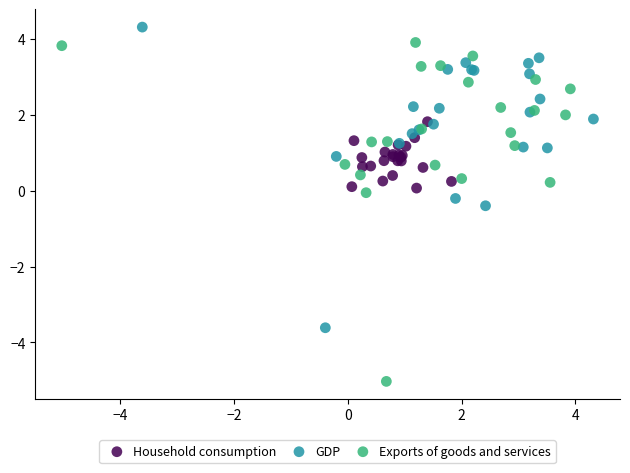

What are all the series names shown in the legend?

Household consumption, GDP, Exports of goods and services